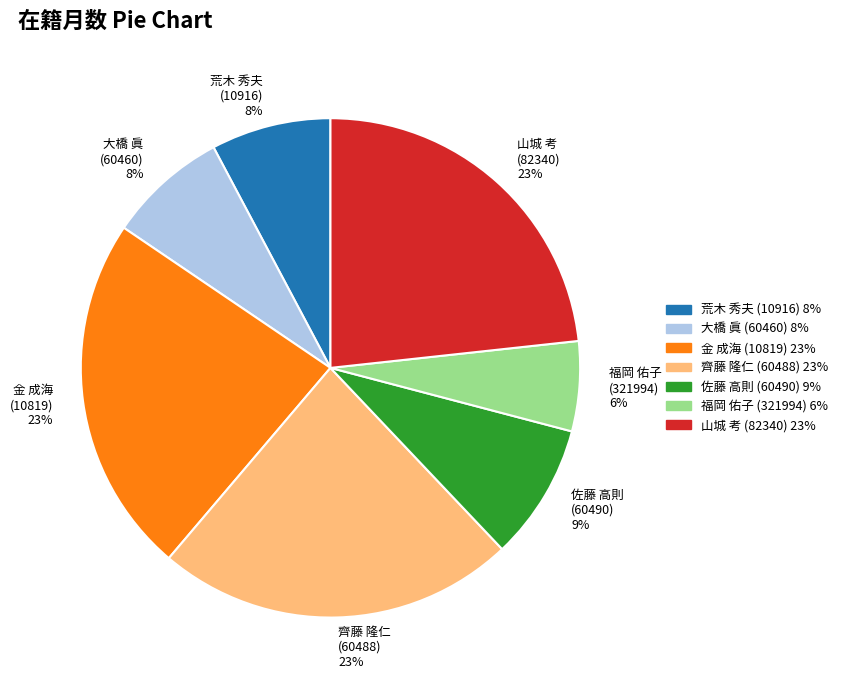

Do 齊藤 隆仁 (60488) 23% and 大橋 眞 (60460) 8% together represent more than half of the pie?

No